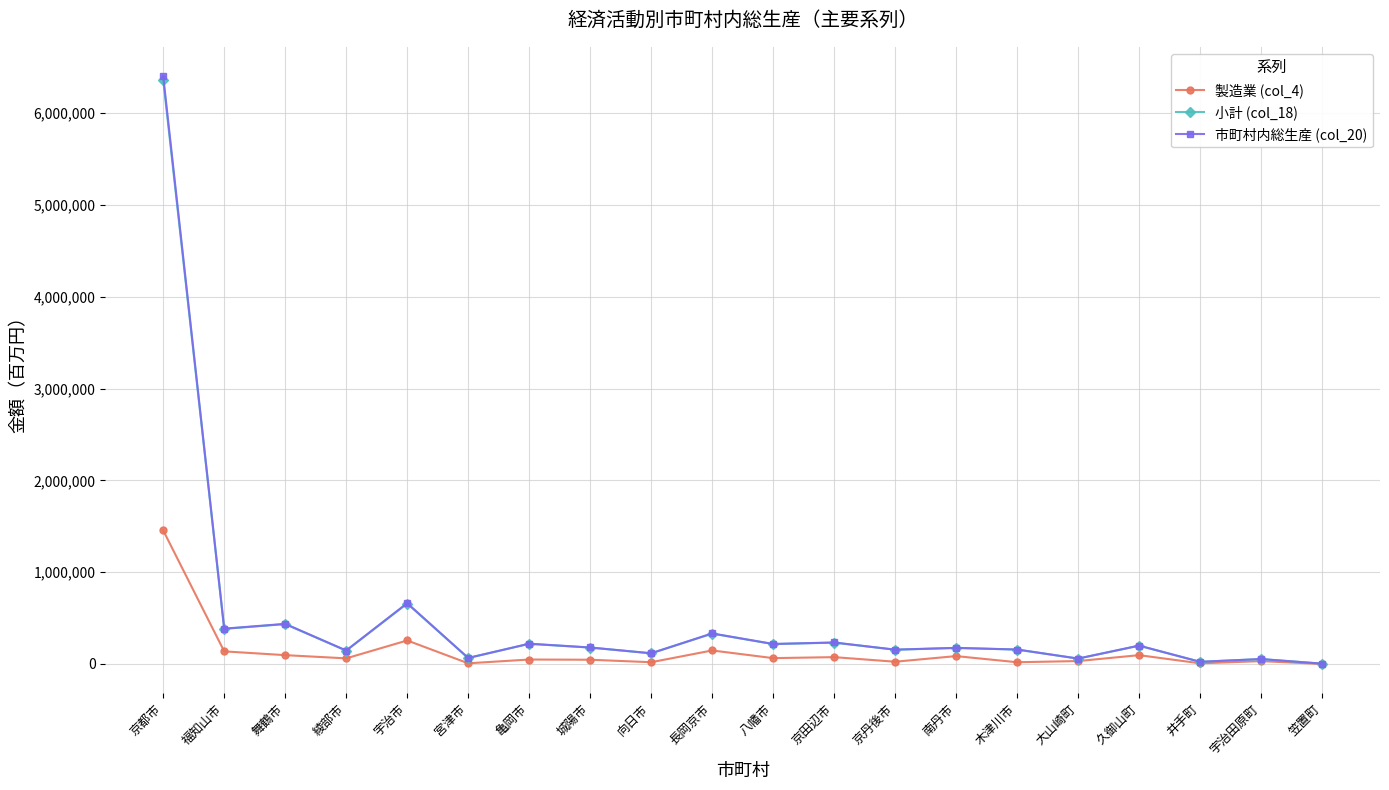

What is the label of the 9th point from the right?

京田辺市